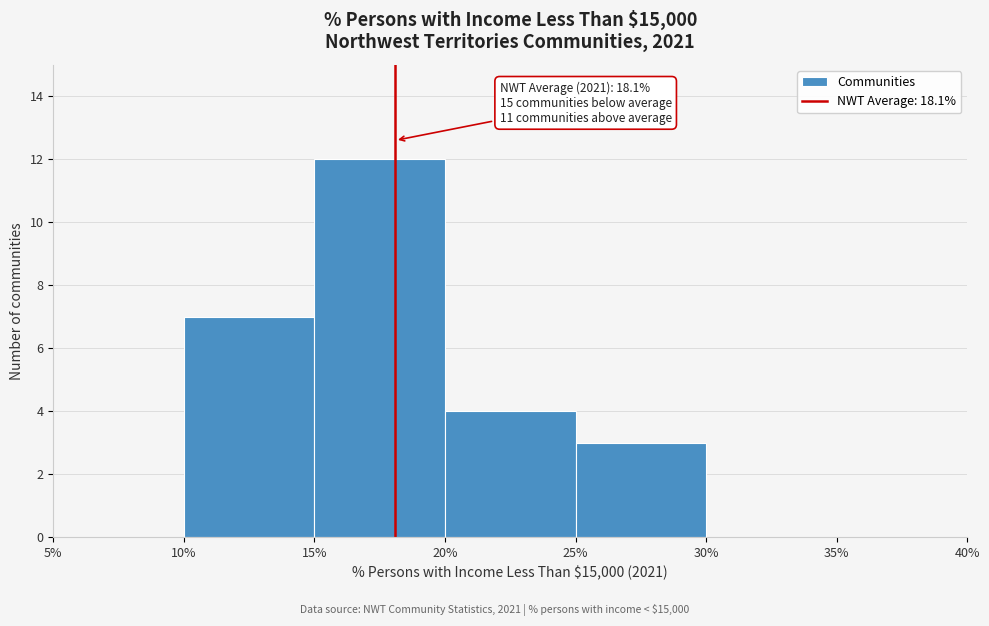

Over which range of the x-axis is the bar tallest?

15% to 20%